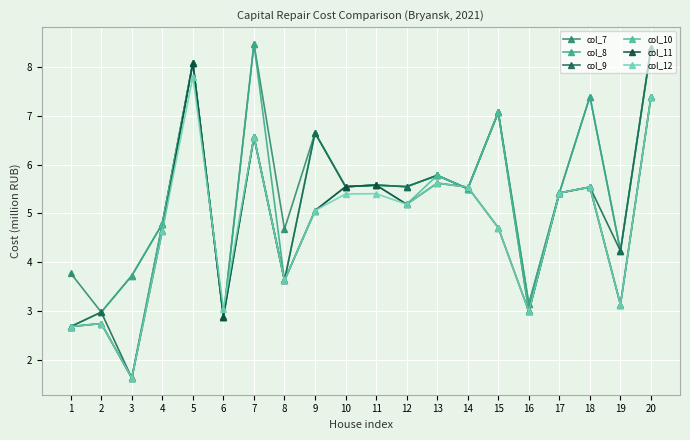

At which category does col_11 reach its first local peak?

2